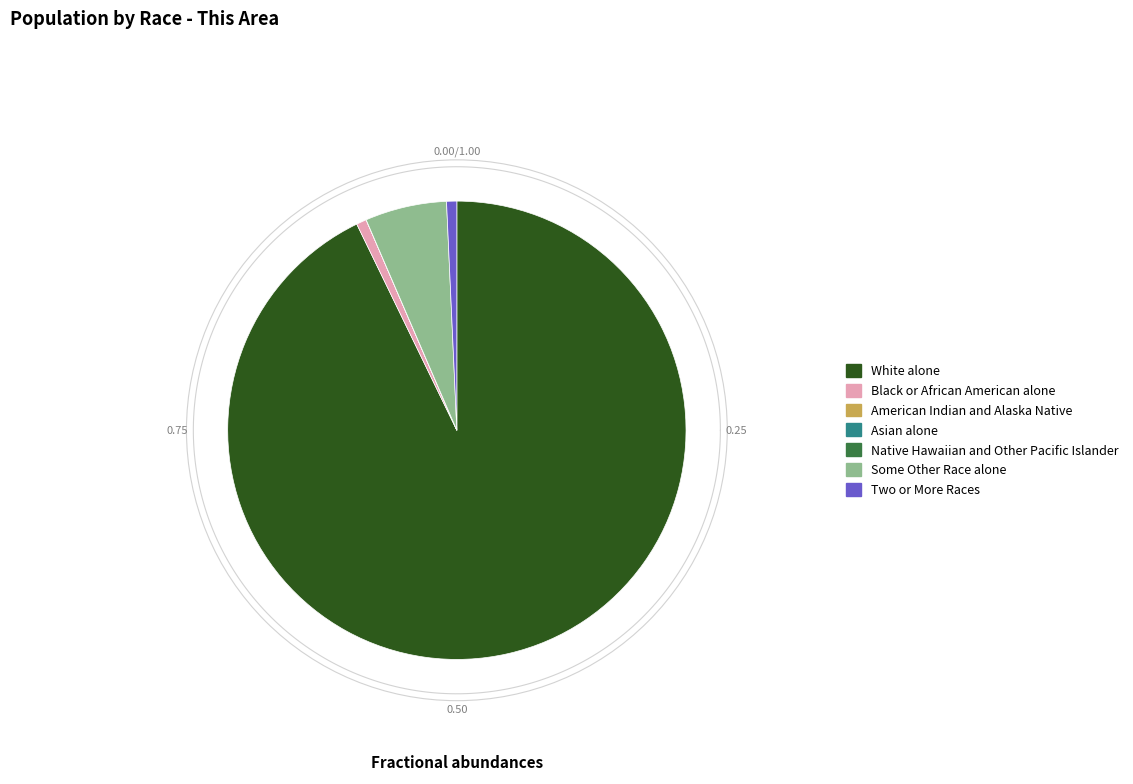

Does any single category account for the majority?

Yes